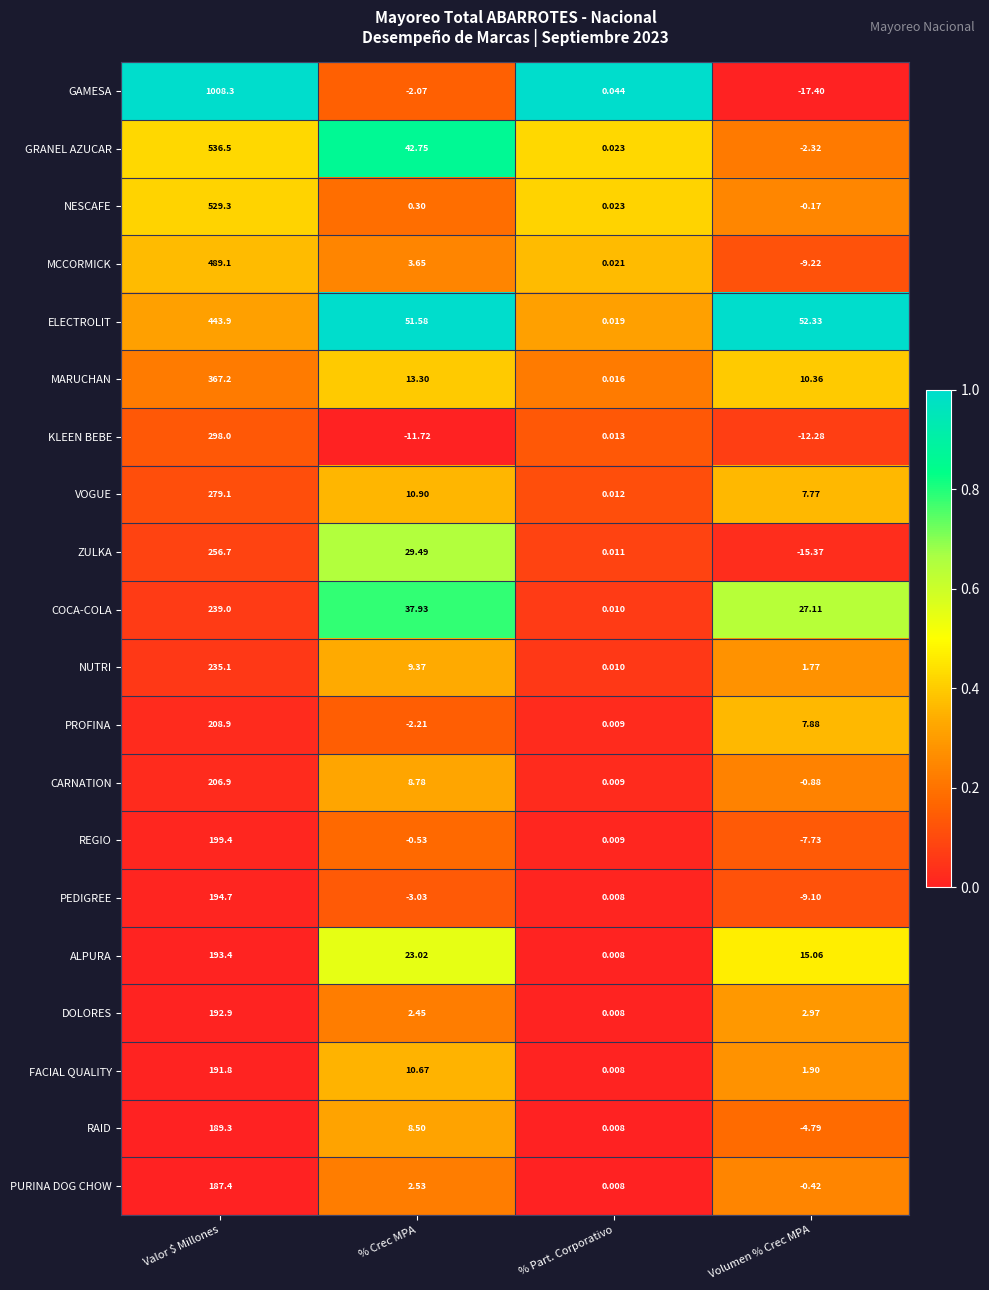

At which category does the chart reach its peak across all series?

Valor $ Millones